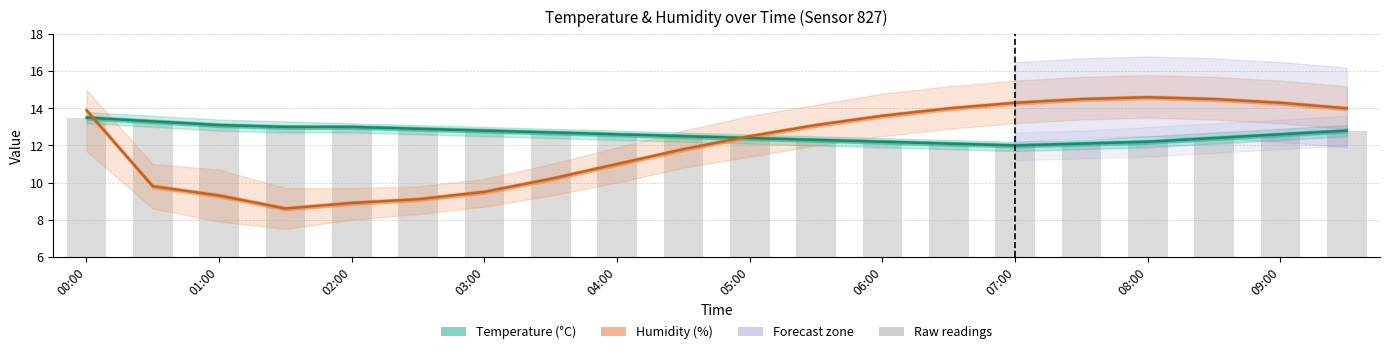

At which label does Humidity (%) first exceed 13?

00:00